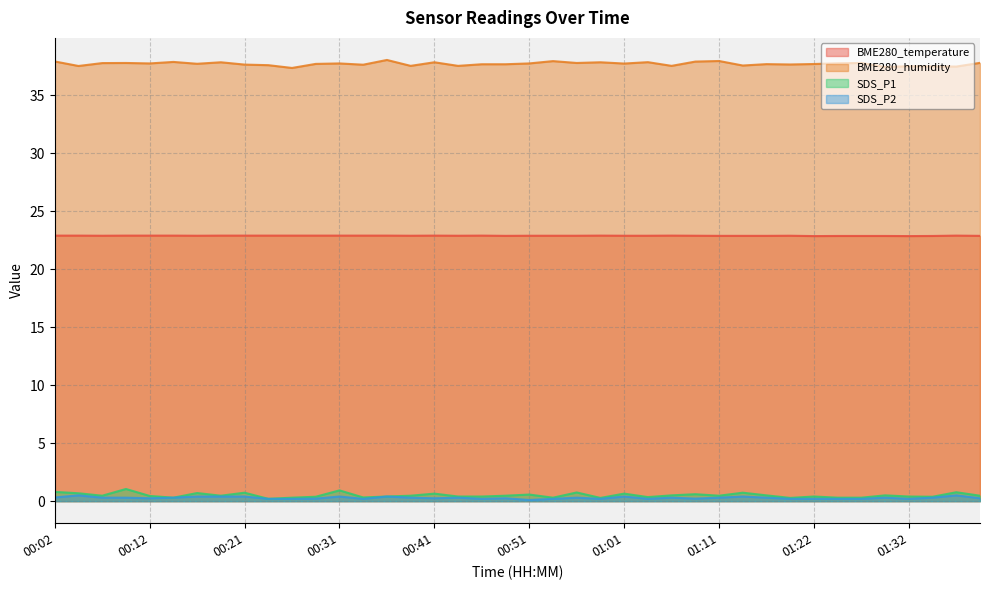

True or false: SDS_P1 and BME280_temperature intersect in this chart.

False